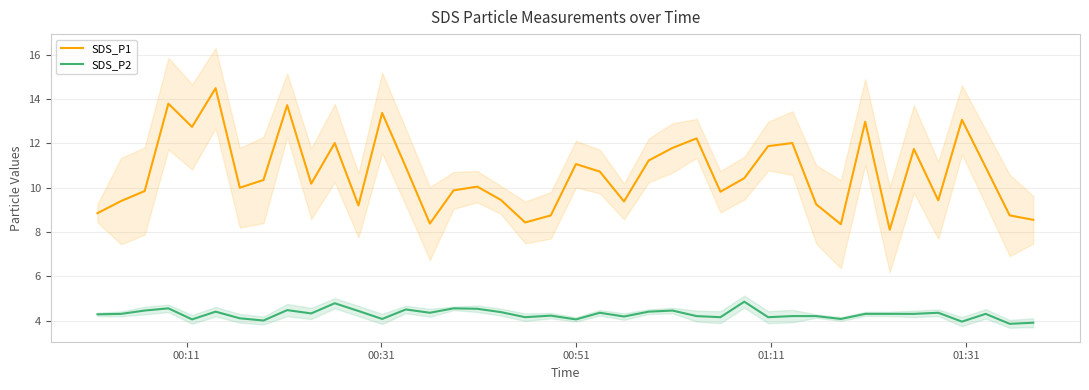

Is this an area chart (filled region under the line)?

No